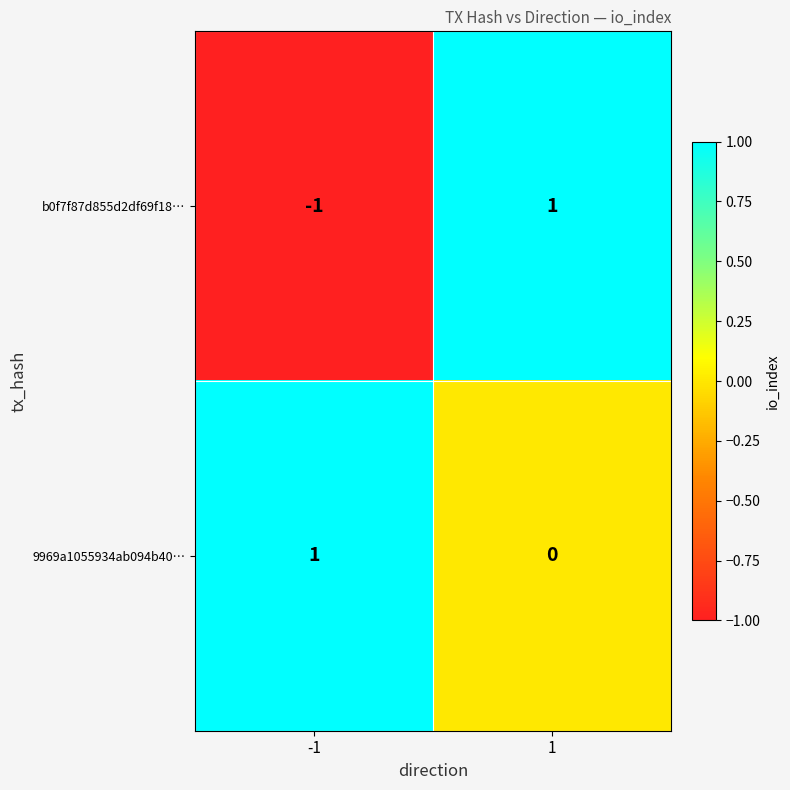

Reading right to left, what are all the values shown in this chart?

b0f7f87d855d2df69f18…: 1	-1
9969a1055934ab094b40…: 0	1